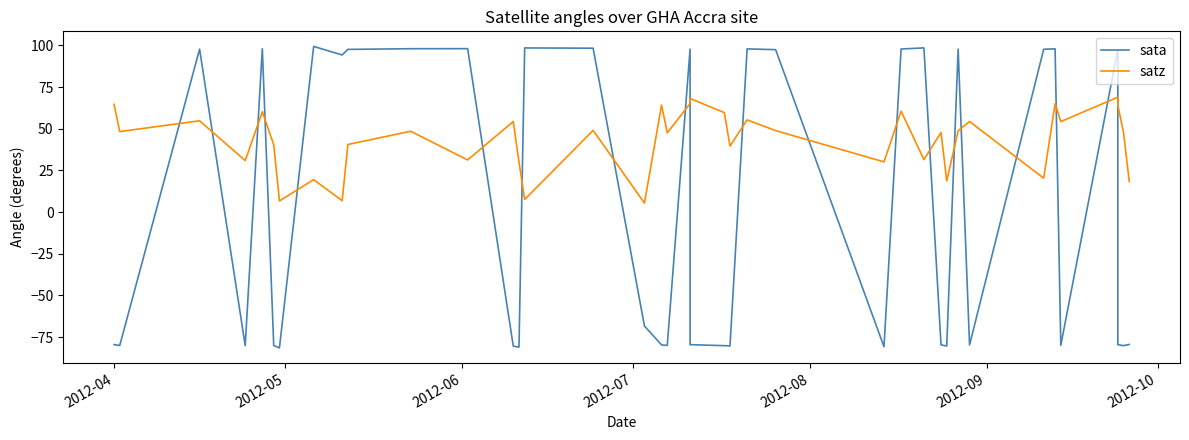

How many values in sata are below zero?

21